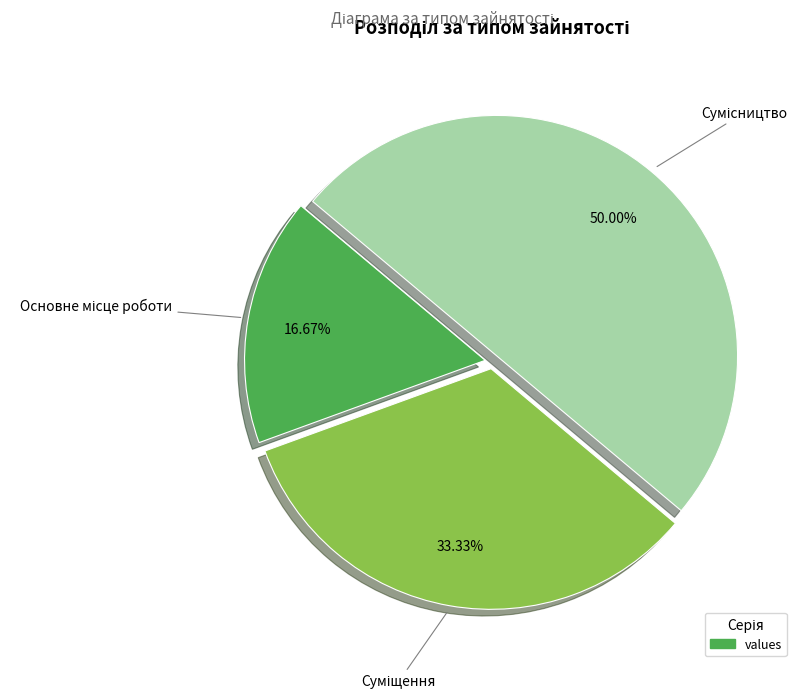

To the nearest percent, what is the difference between the largest and smallest slice percentages?

33%